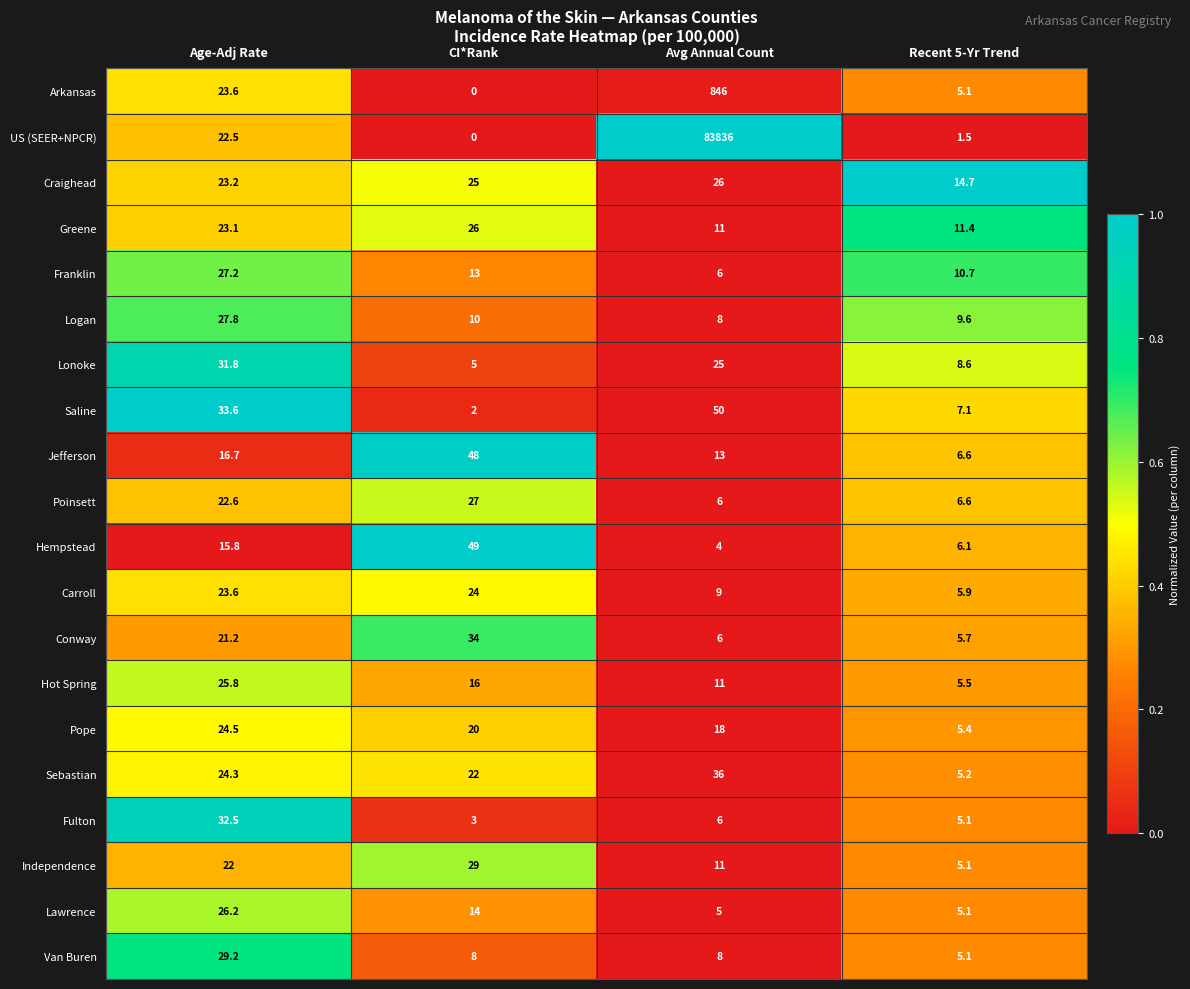

The Logan series shows 18.0 at CI*Rank. True or false?

False